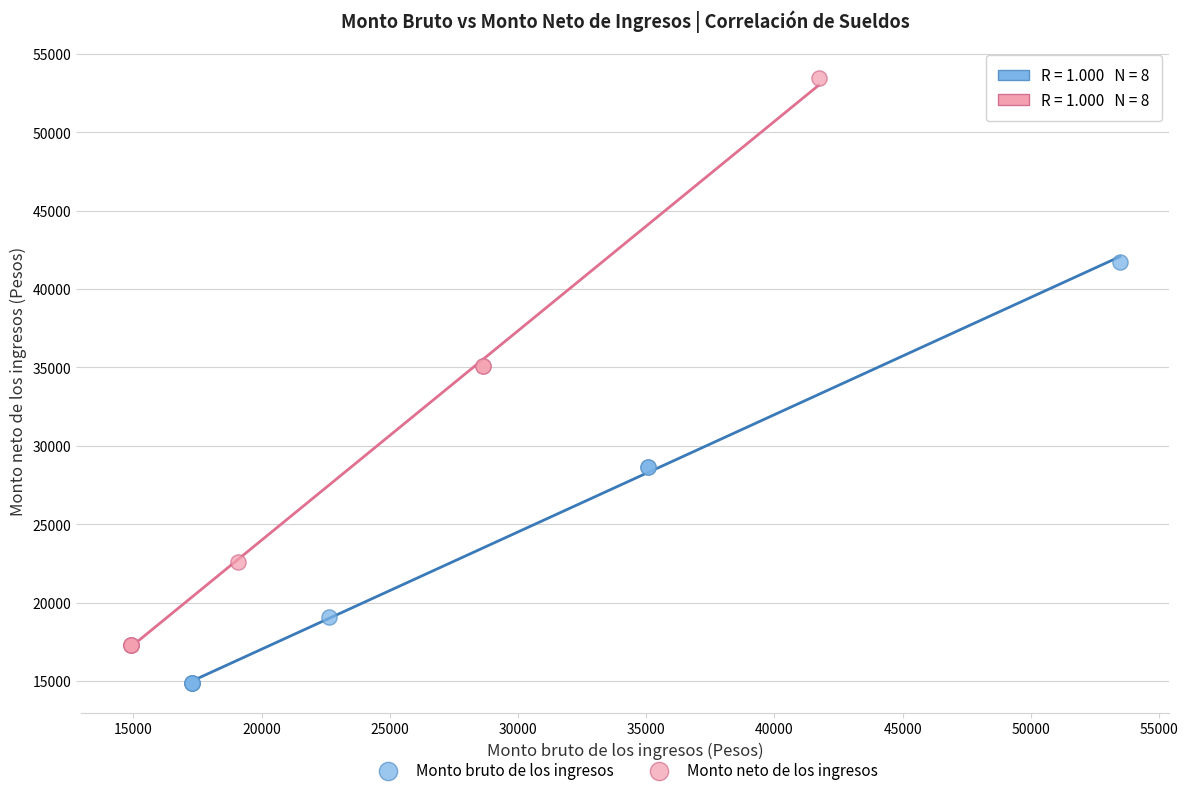

What are all the series names shown in the legend?

Monto bruto de los ingresos, Monto neto de los ingresos